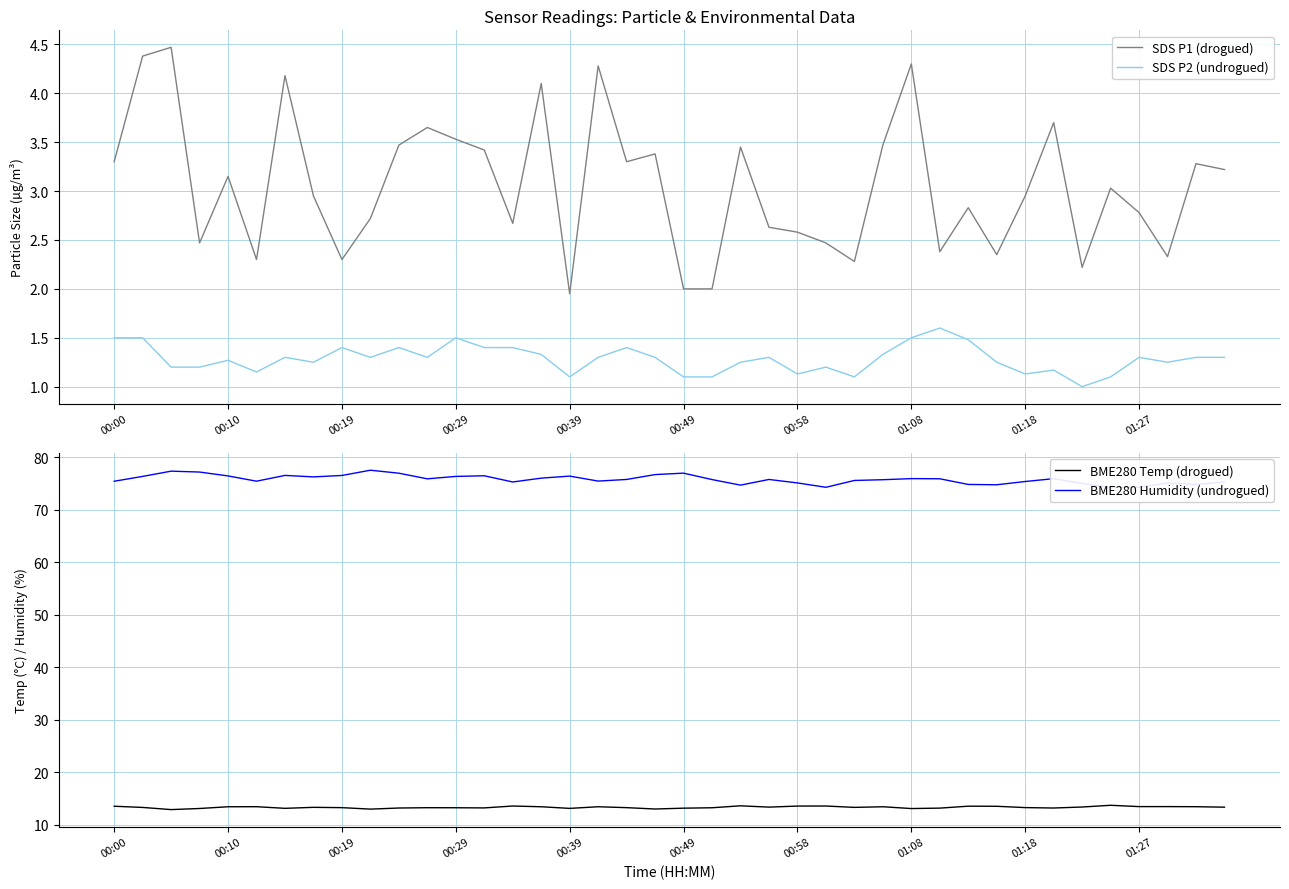

Which series has the largest range (max minus min)?

BME280 Humidity (undrogued)